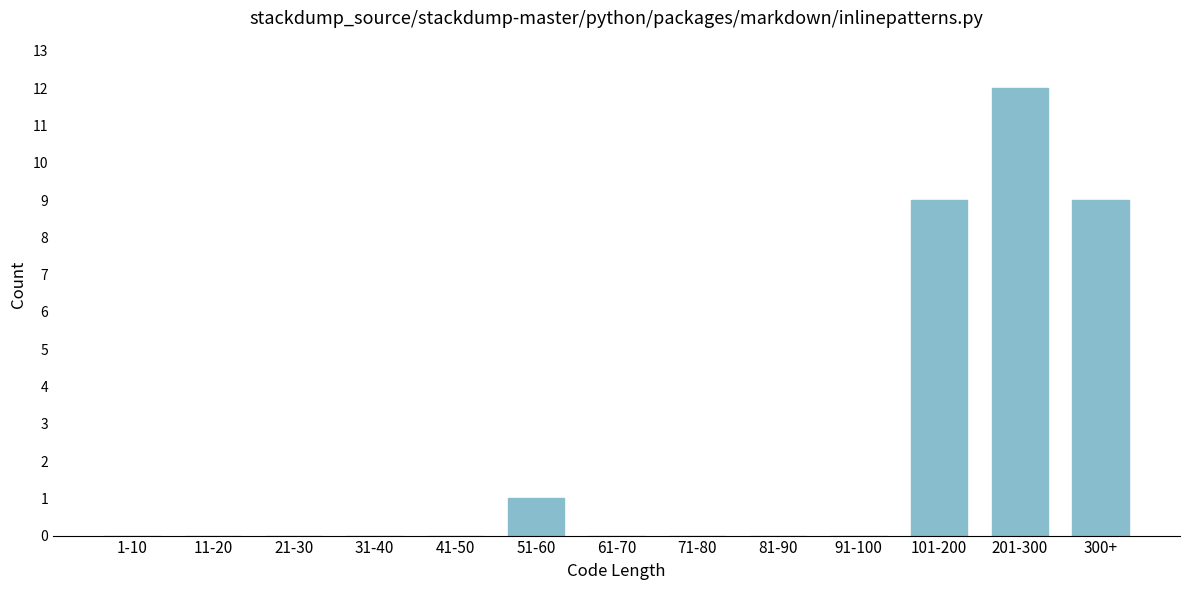

Reading right to left, what are all the values shown in this chart?

300+=9	201-300=12	101-200=9	91-100=0	81-90=0	71-80=0	61-70=0	51-60=1	41-50=0	31-40=0	21-30=0	11-20=0	1-10=0